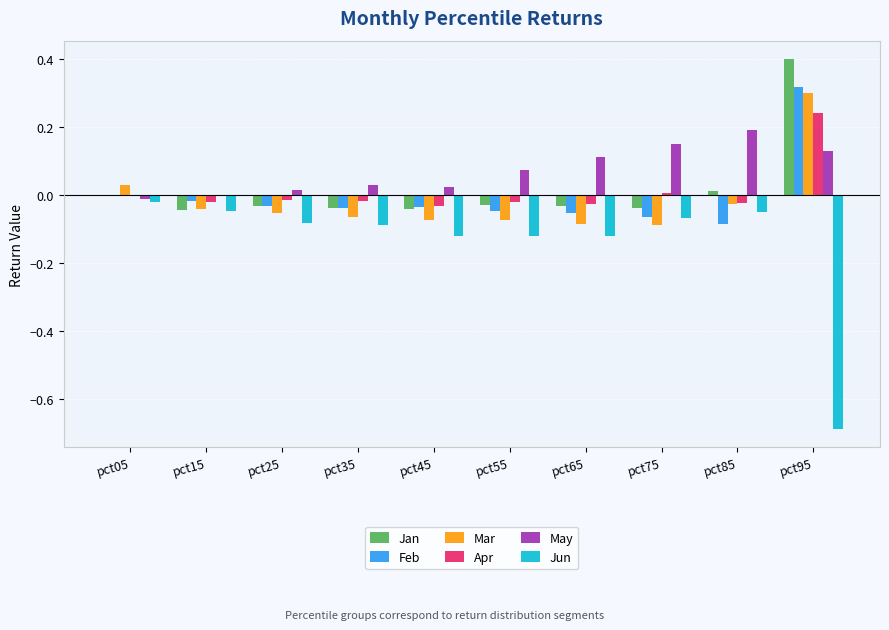

Which series has the largest total across all categories?

May